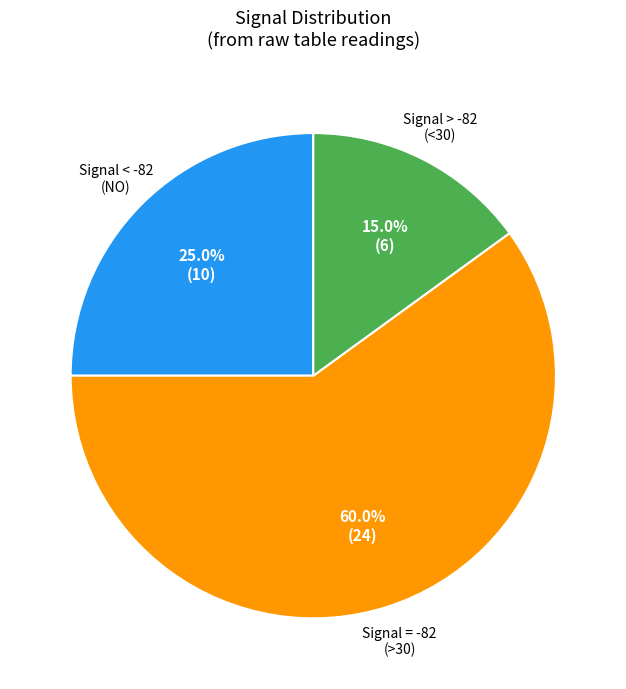

Is there a majority slice in this chart?

Yes